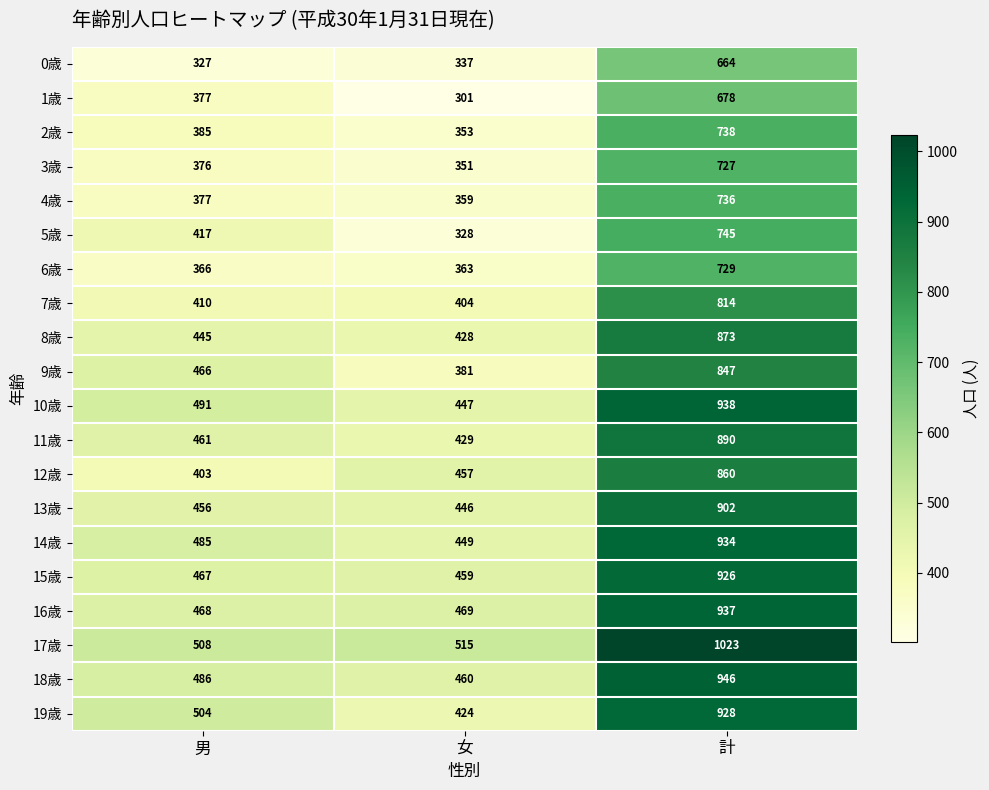

True or false: 1歳 has a value of 678 at 計.

True